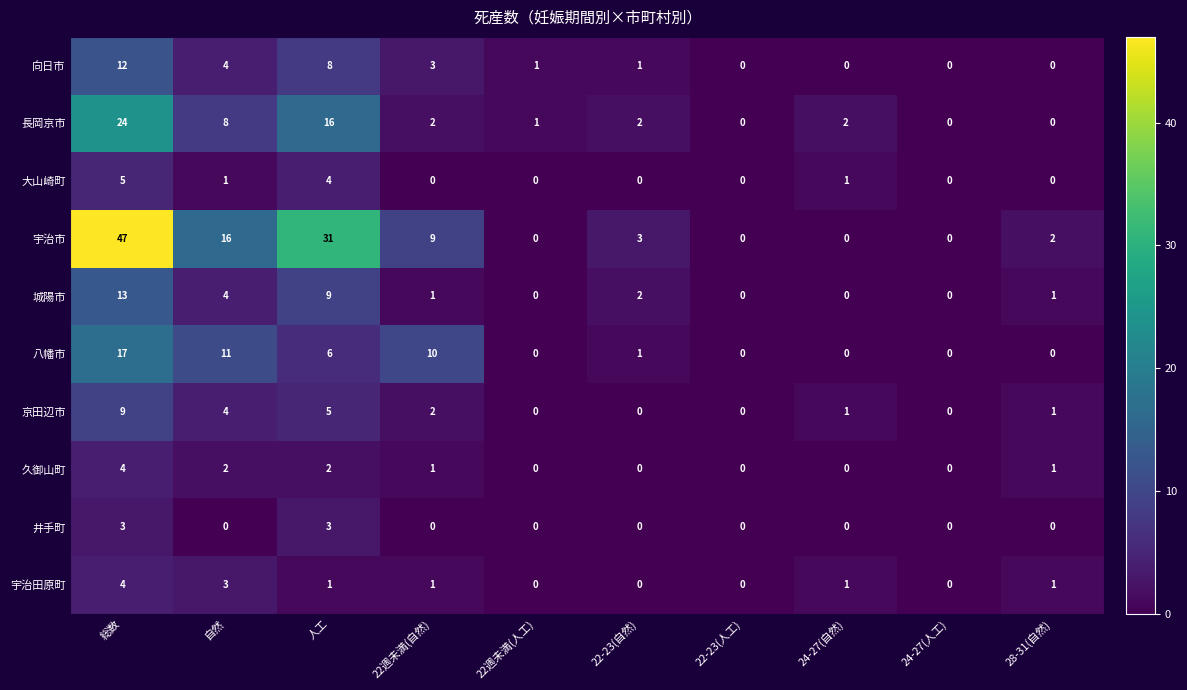

Where is 京田辺市 nearest to the value 4?

自然